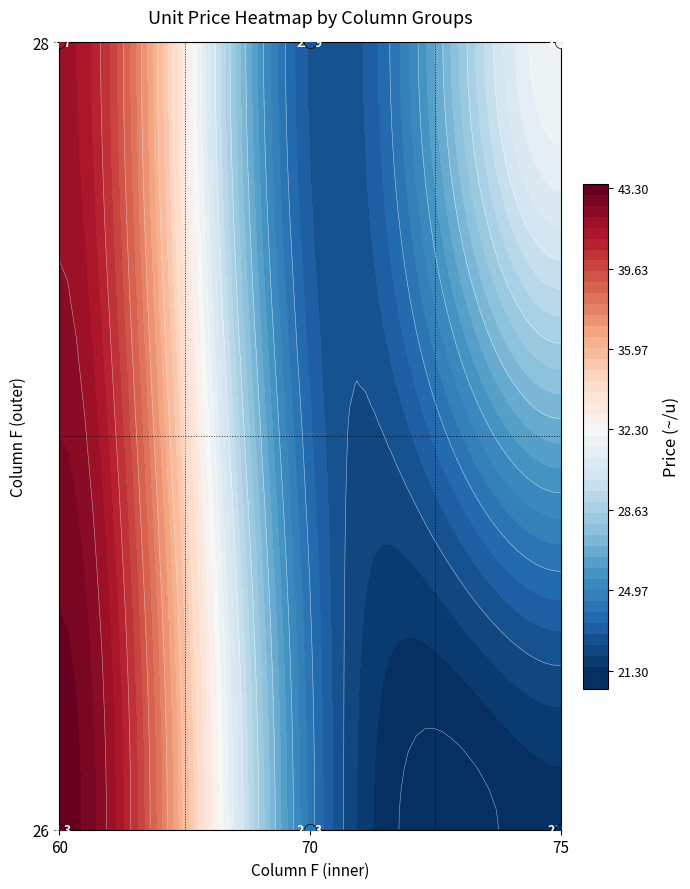

What is the average value of the 28 series?

32.2